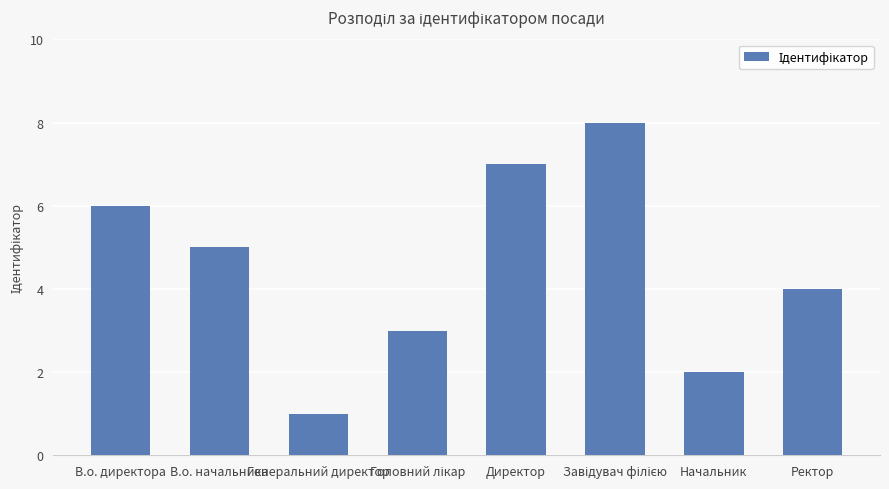

At which category does the chart reach its minimum across all series?

Генеральний директор